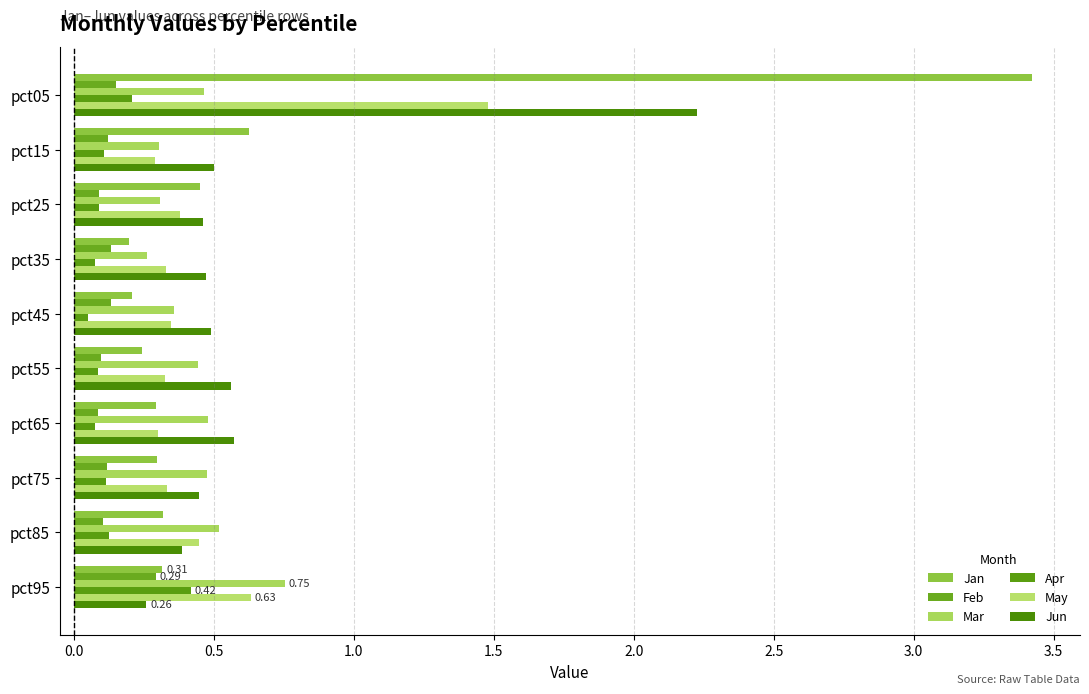

What is the average value of the Jan series?

0.6